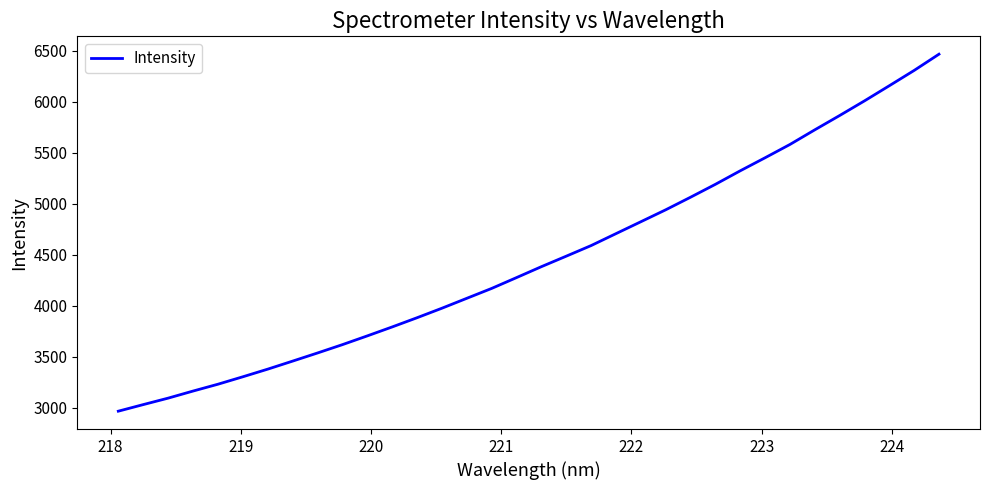

What is the difference between the maximum and minimum values?

3503.5